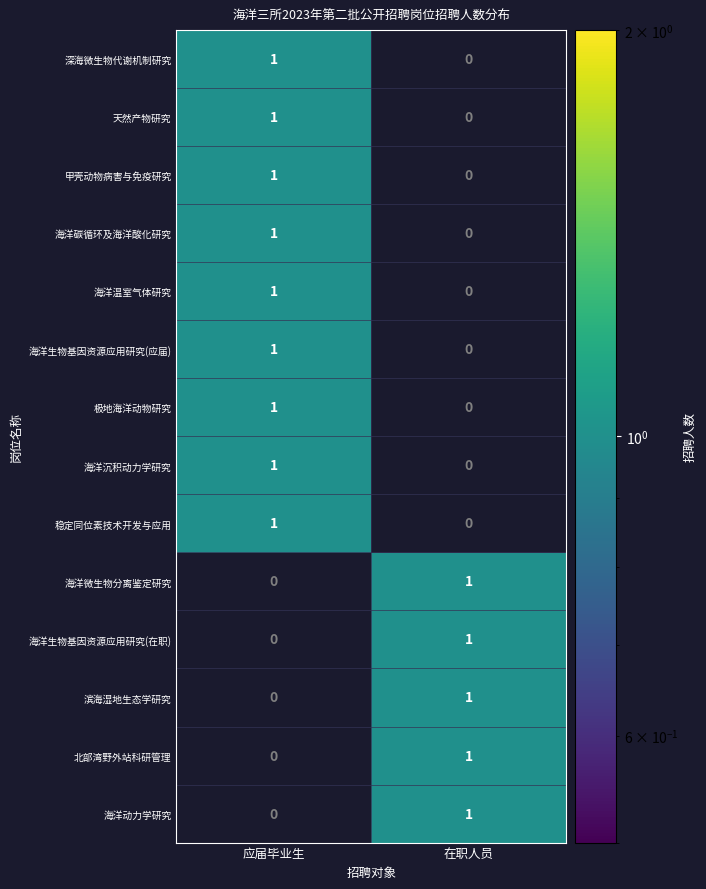

At which label does 海洋沉积动力学研究 reach its peak?

应届毕业生